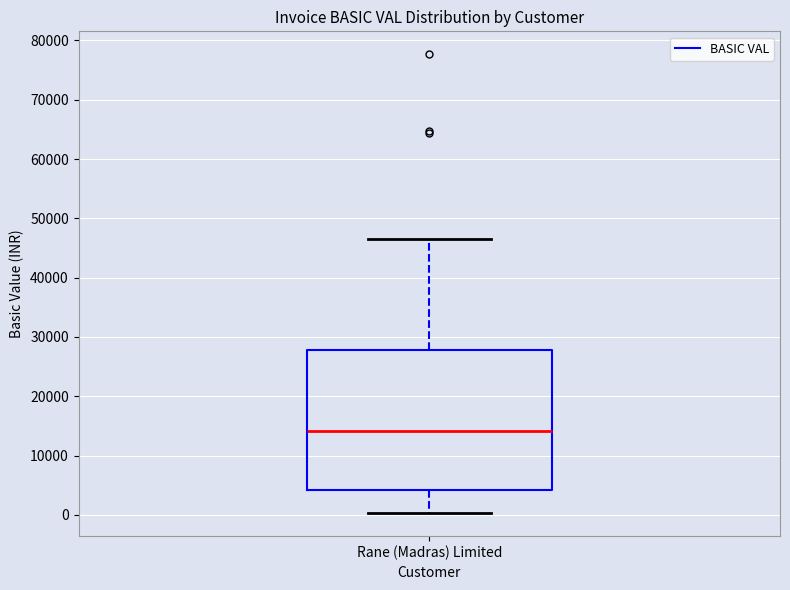

Transcribe this box plot: give where the median line is, the range the box spans, and where the two whiskers end, as read against the y-axis. The values are not printed on the chart, so give them approximately, as read against the axis.

median 14000, box 4000 to 28000, whiskers 0 to 47000